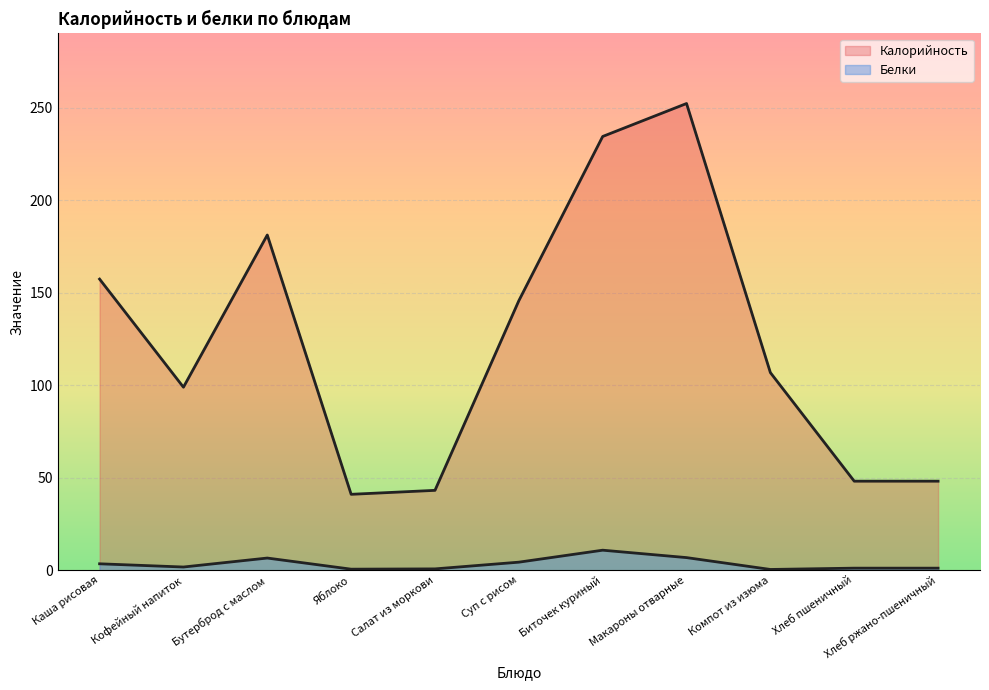

What position from the left is Салат из моркови?

5